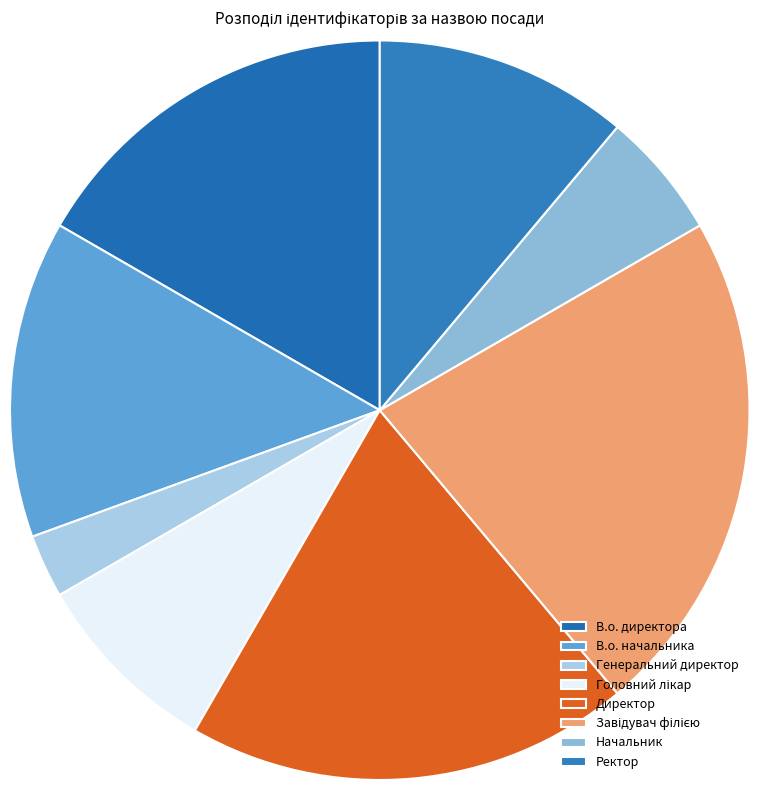

What is the change in value from Генеральний директор to Головний лікар?

+2